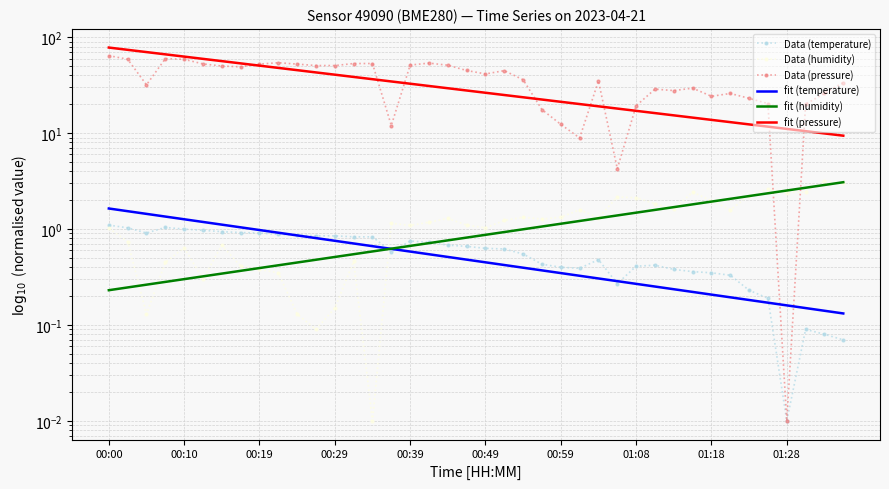

How many data points does each series have?

40